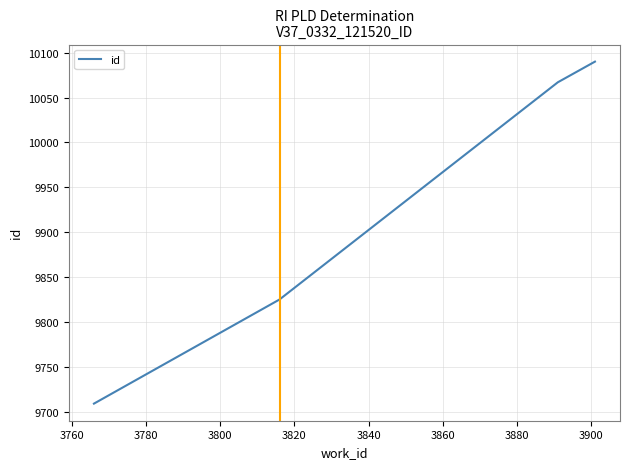

What is the difference between the second highest and minimum values?

358